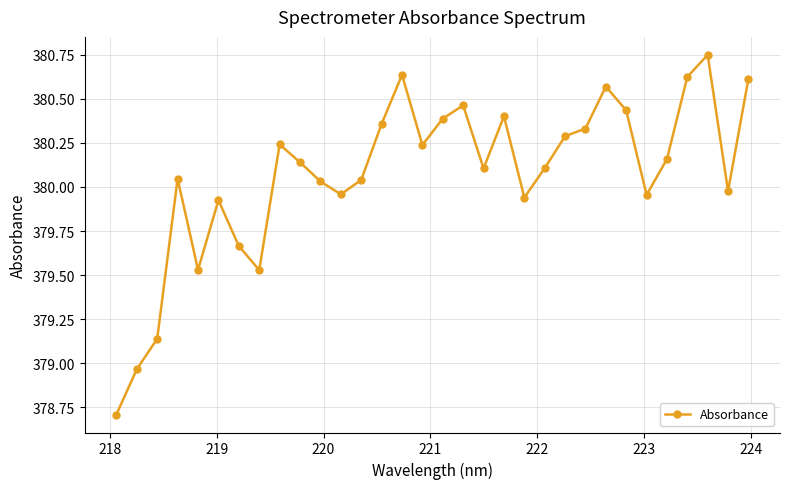

True or false: there are more than 1 points higher than both neighbors.

True